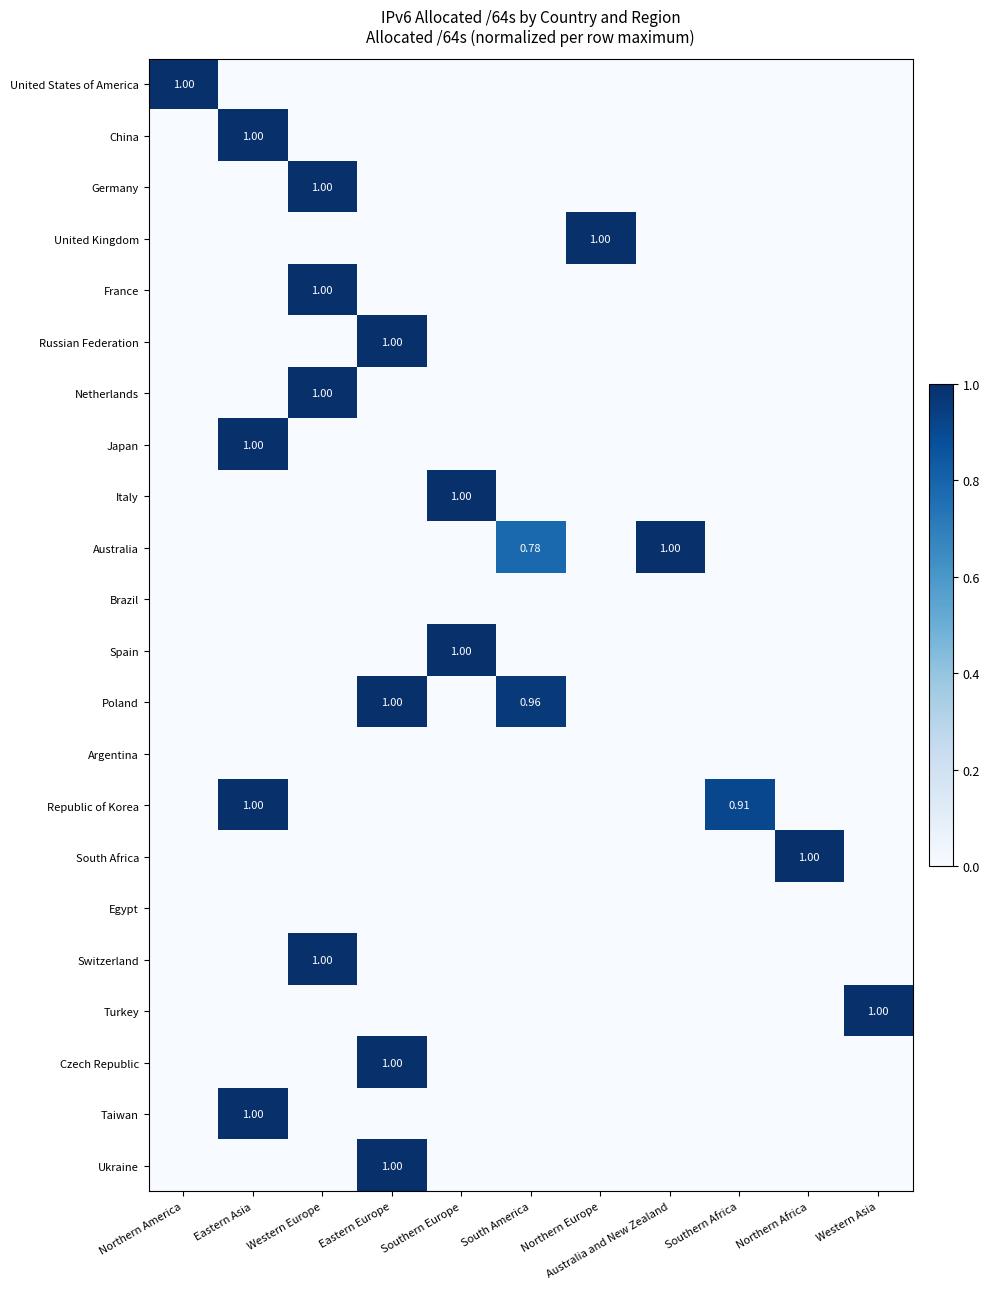

Is the value of Australia at Eastern Asia greater than the value of Germany at Australia and New Zealand?

No